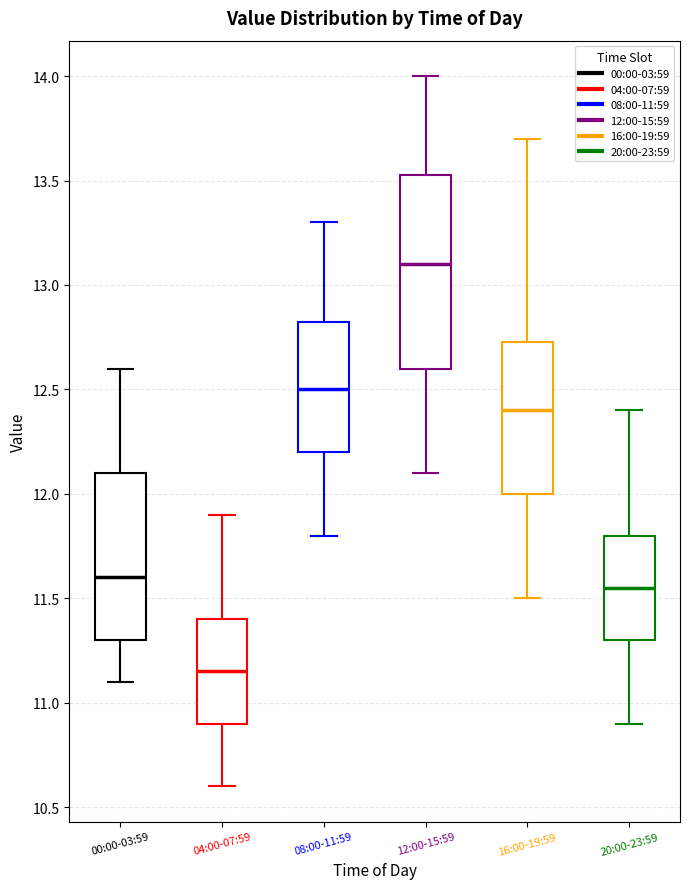

Where is the upper edge of the box for 20:00-23:59 on the y-axis? The values are not printed on the chart, so give them approximately, as read against the axis.

11.80